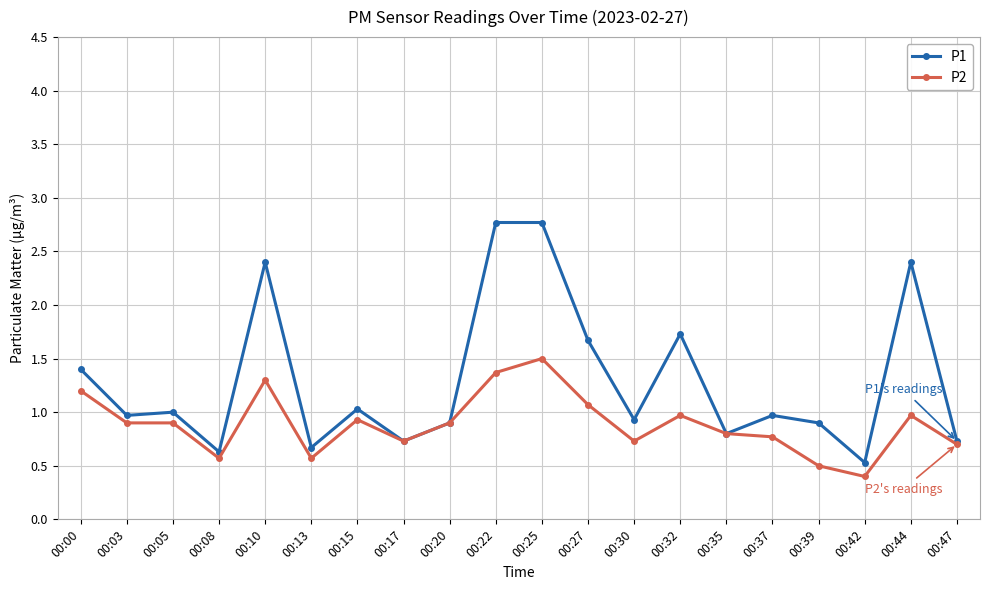

How many lines are shown in the chart?

2